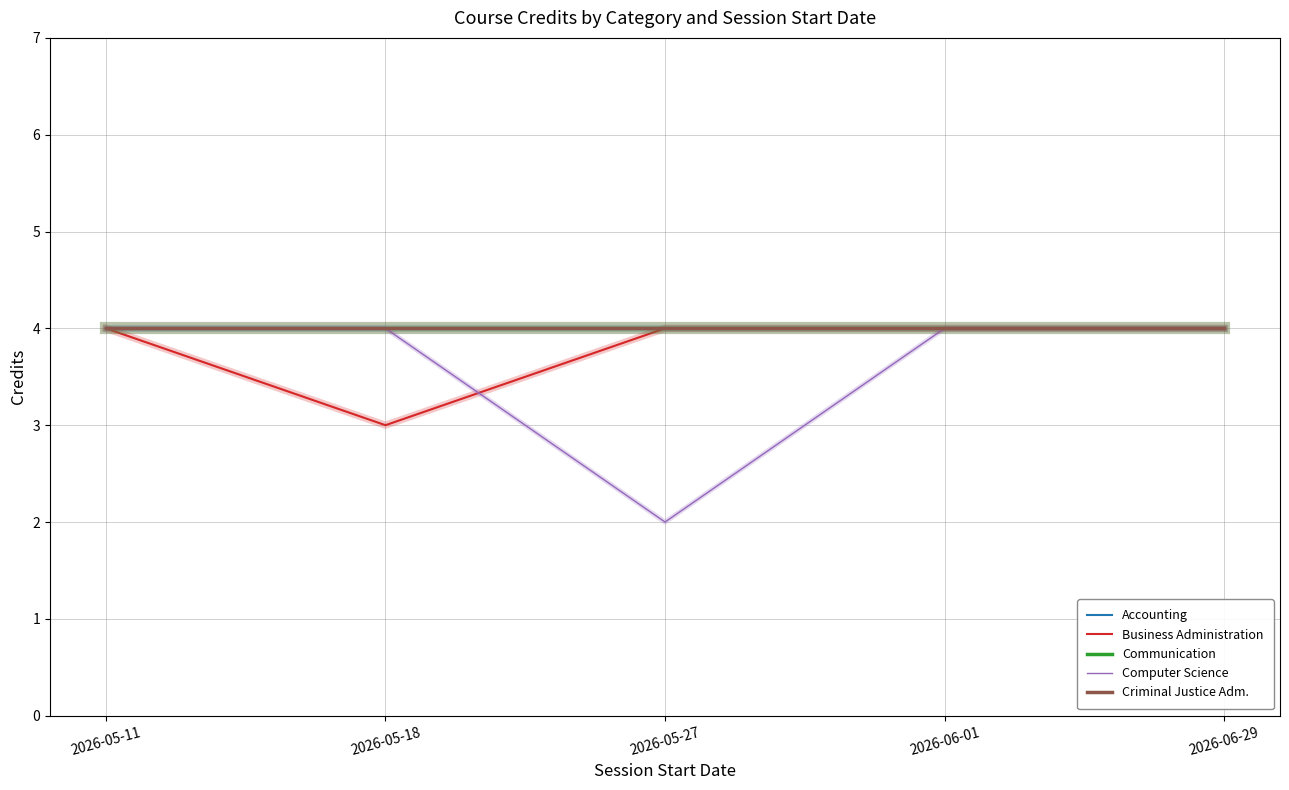

Which category has the lowest value in the Computer Science series?

2026-05-27